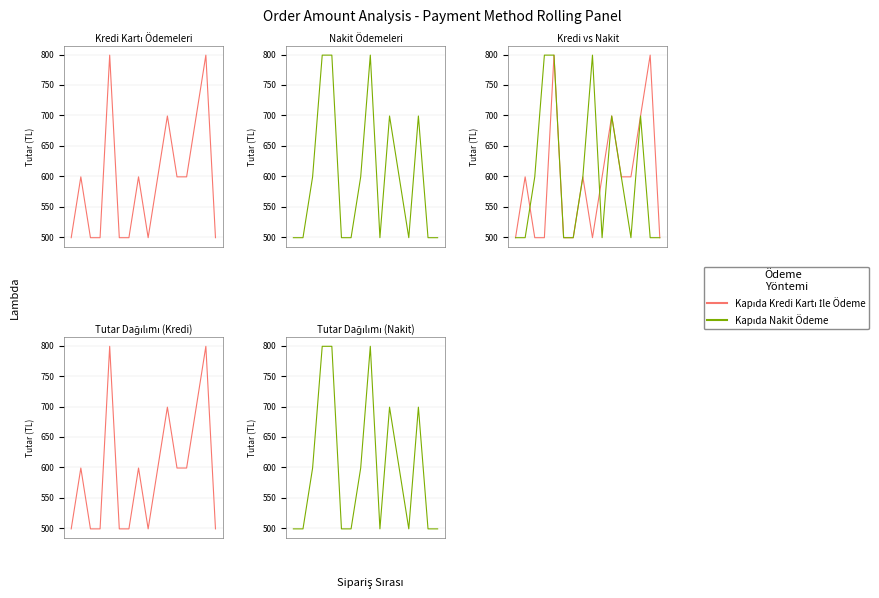

What is the label of the 11th point from the right?

5